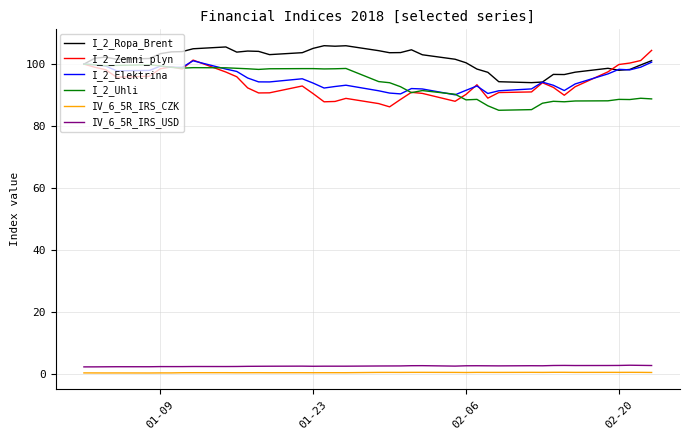

True or false: I_2_Uhli and IV_6_5R_IRS_CZK cross at least once.

False